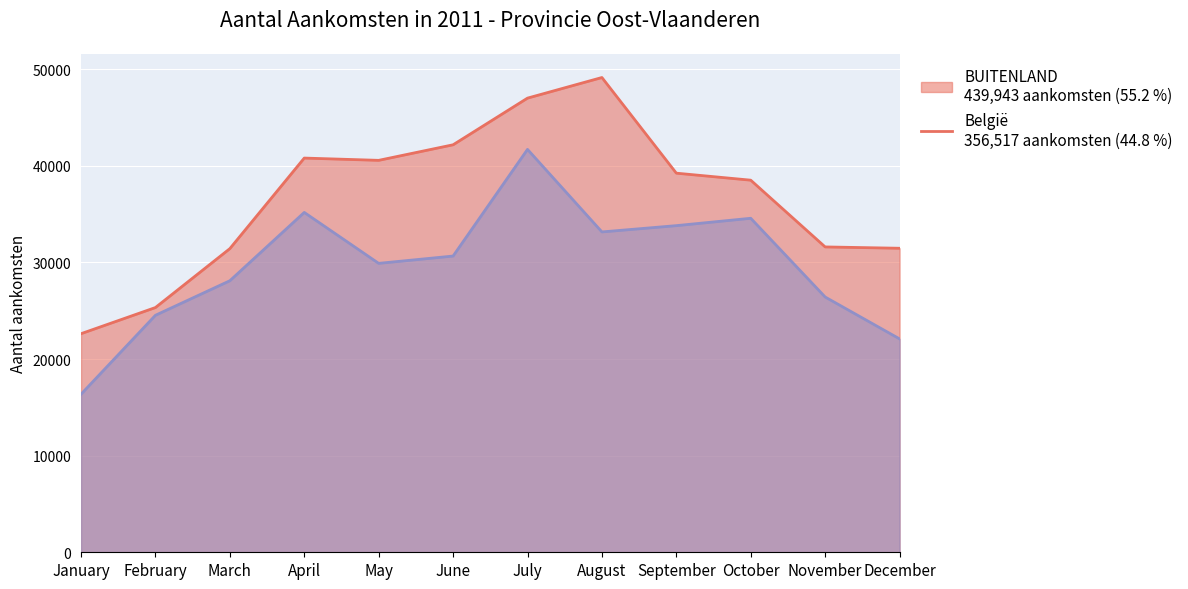

Reading left to right, transcribe all the data shown in this chart.

België: January=16362	February=24533	March=28108	April=35179	May=29907	June=30664	July=41704	August=33161	September=33811	October=34574	November=26424	December=22090
BUITENLAND: January=22627	February=25334	March=31432	April=40806	May=40570	June=42181	July=47011	August=49144	September=39243	October=38517	November=31608	December=31470